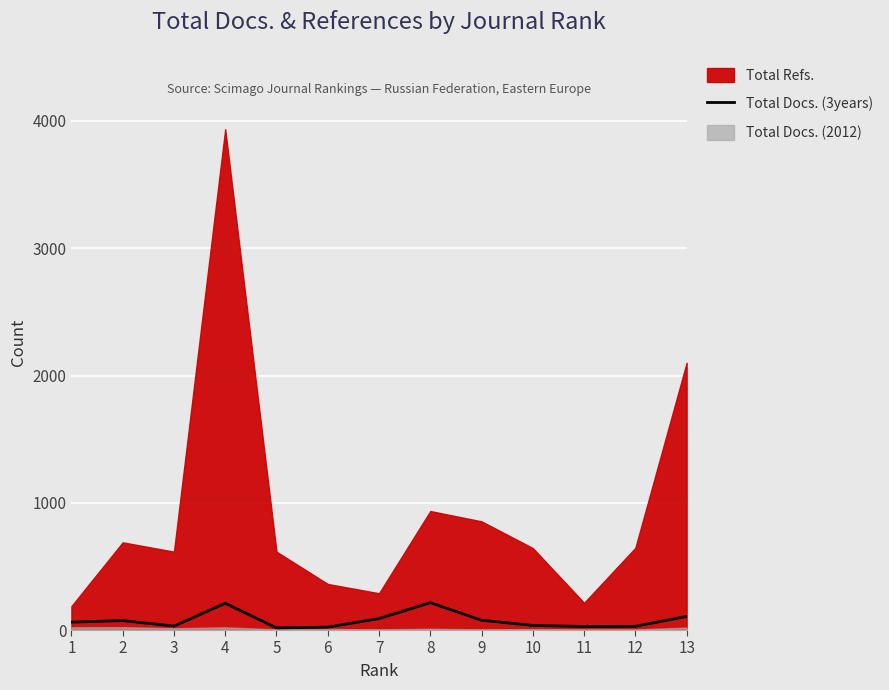

What value does the data have at 10, to the nearest 5?

35